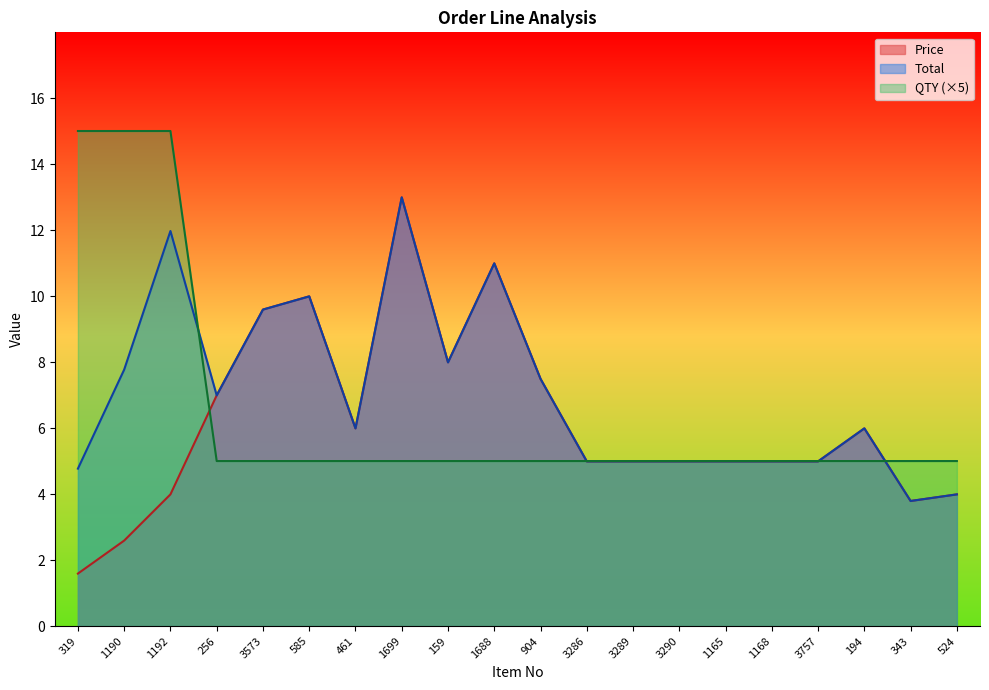

List the series in order of their overall mean, highest first.

Total, QTY (×5), Price